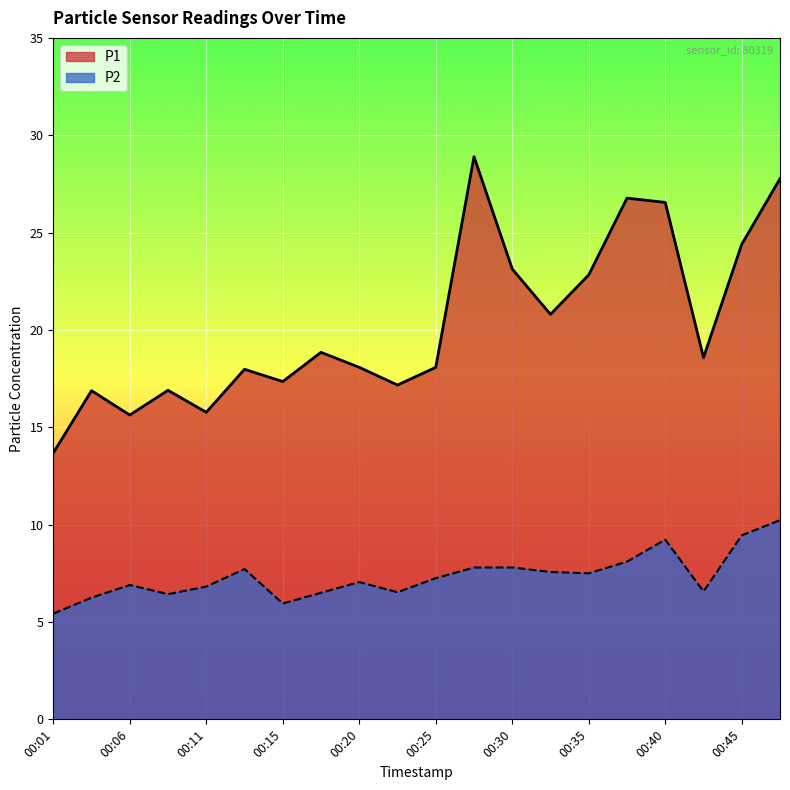

What is the difference between the P1 values at 00:01 and 00:32?

7.1